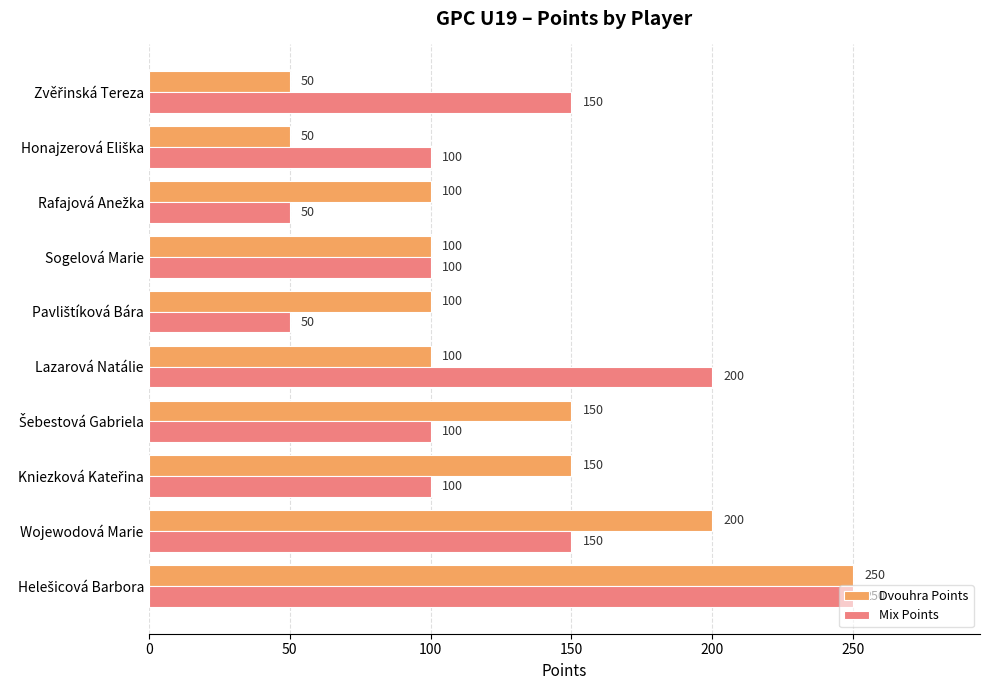

The value of Dvouhra Points at Wojewodová Marie is 200. True or false?

True